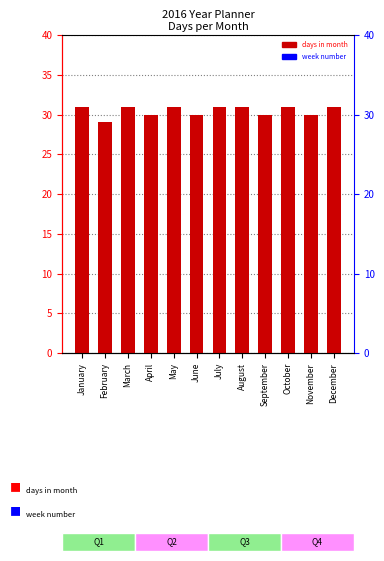

At which category does the chart reach its peak across all series?

January